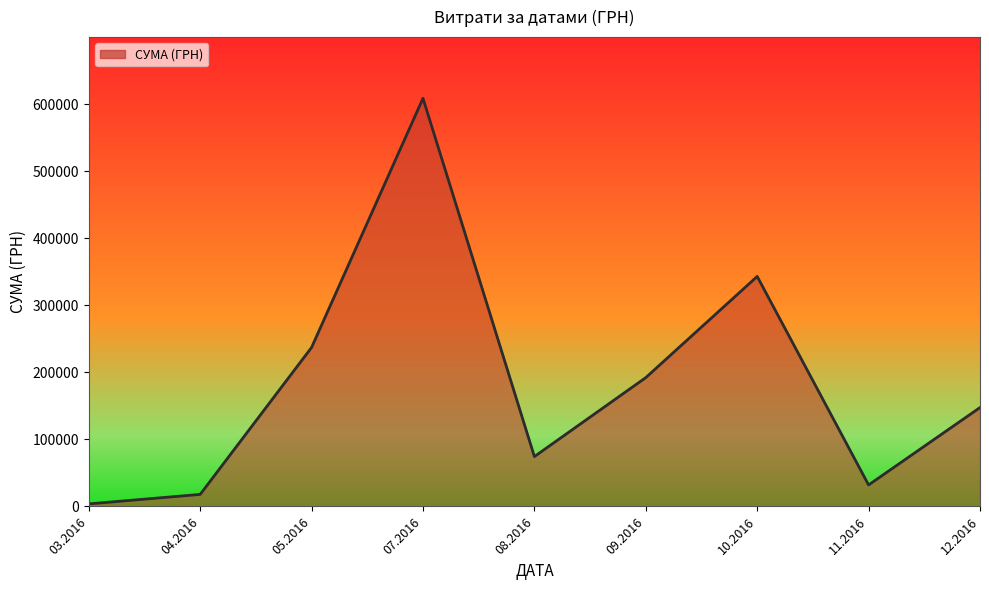

What is the difference between the values at 12.2016 and 11.2016?

115430.3